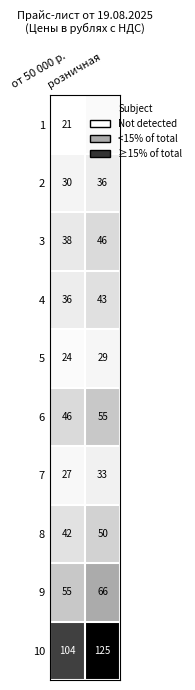

What is the difference between the maximum and minimum values in the 4 series?

7